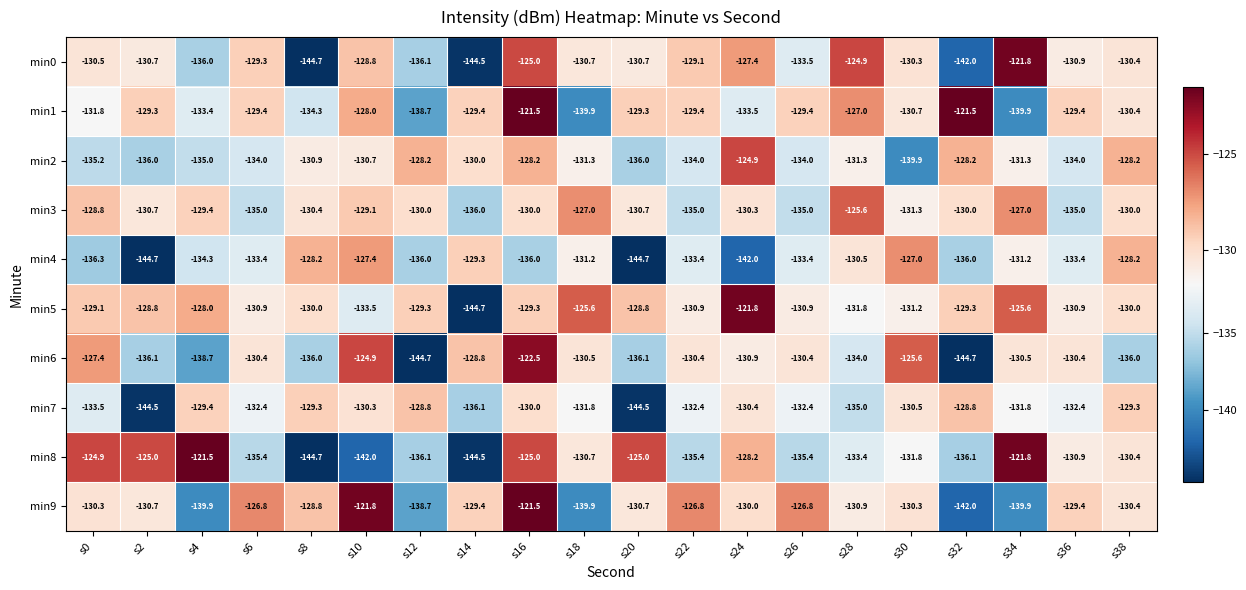

What is the total value across all series at s6?

-1317.0